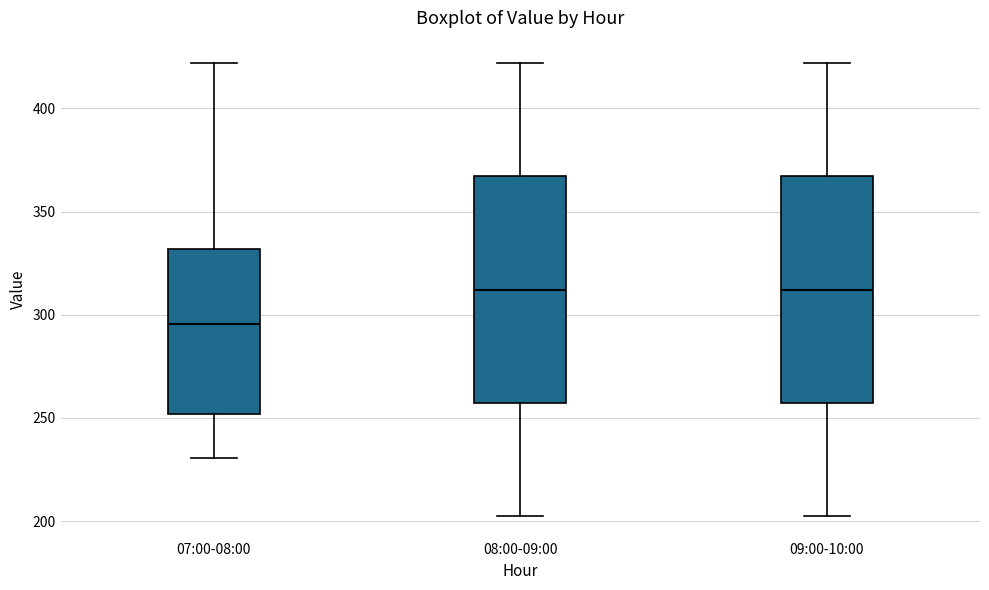

Where does the median line of the box for 09:00-10:00 sit on the y-axis? The values are not printed on the chart, so give them approximately, as read against the axis.

310